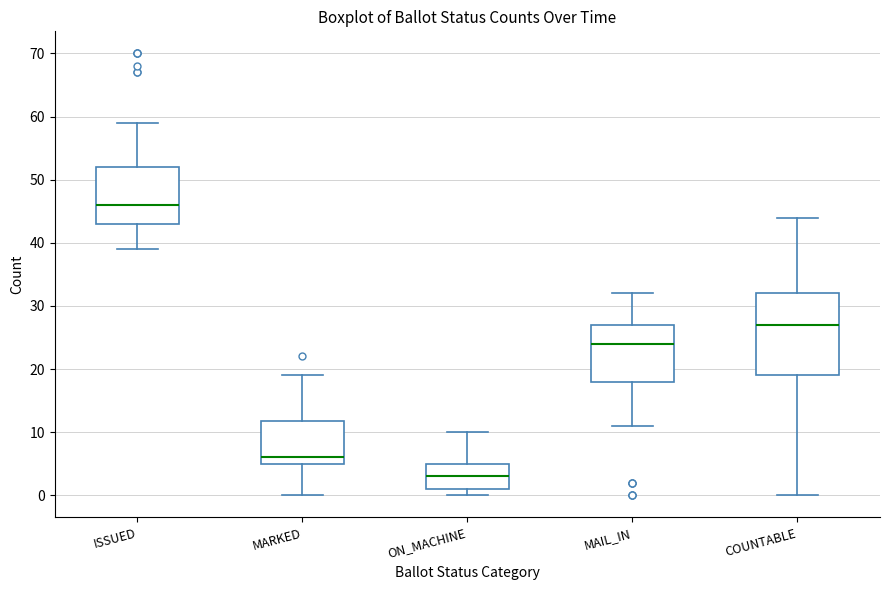

Reading left to right, transcribe this box plot: for each box, give where its median line is, the range the box spans, and where its two whiskers end, as read against the y-axis. The values are not printed on the chart, so give them approximately, as read against the axis.

ISSUED: median 46, box 43 to 52, whiskers 39 to 59
MARKED: median 6, box 5 to 12, whiskers 0 to 19
ON_MACHINE: median 3, box 1 to 5, whiskers 0 to 10
MAIL_IN: median 24, box 18 to 27, whiskers 11 to 32
COUNTABLE: median 27, box 19 to 32, whiskers 0 to 44